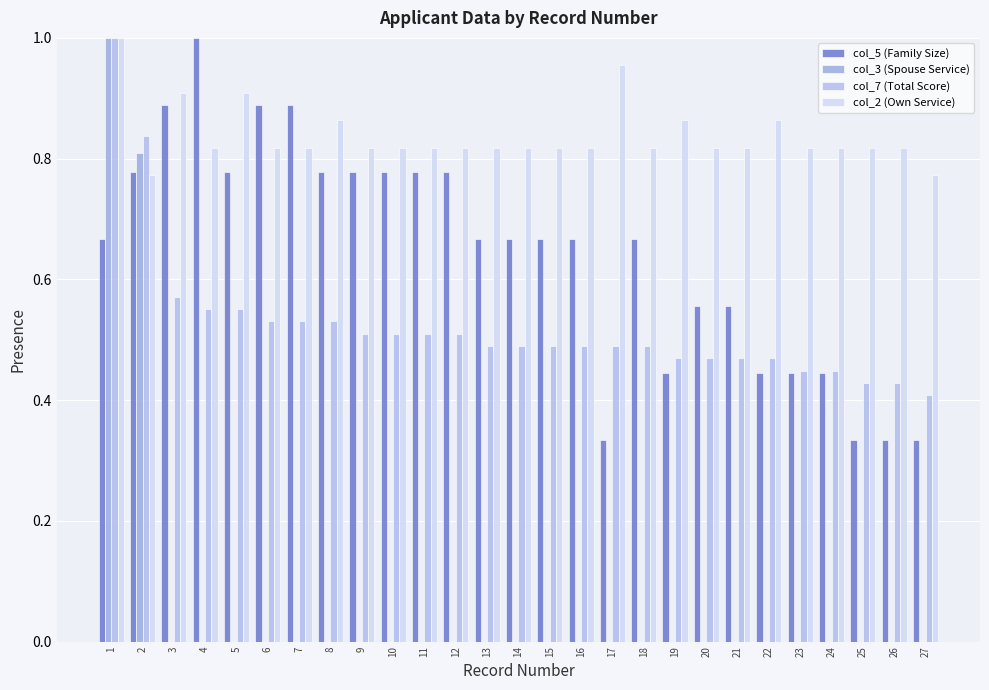

At which category is the sum across all series the highest?

1